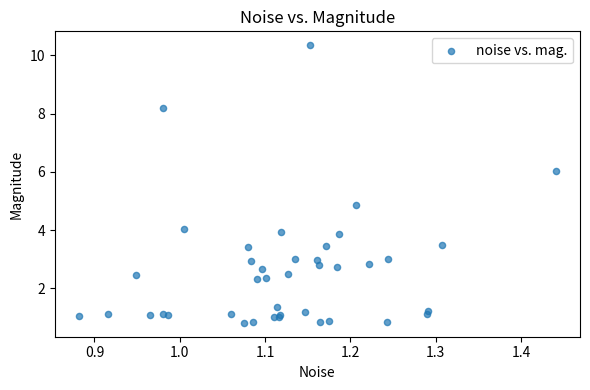

What Y value in the scatter plot is closest to 5?

4.9